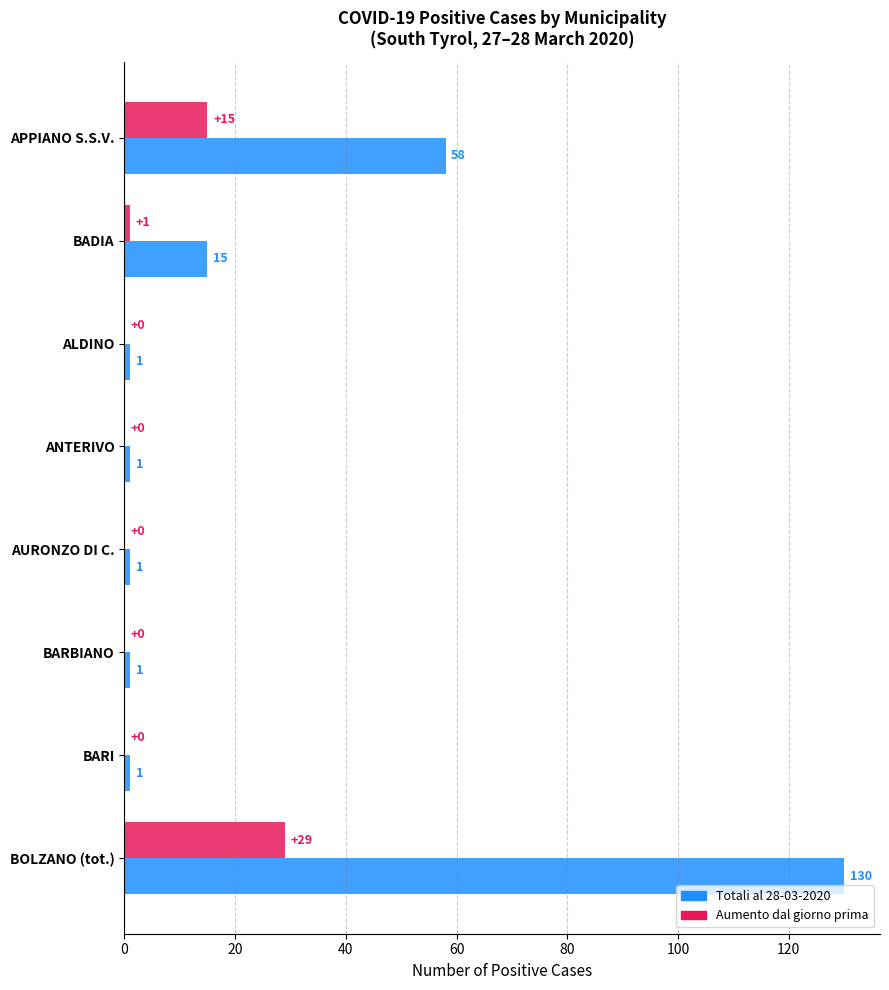

How many Totali al 28-03-2020 values are between 1 and 58?

7